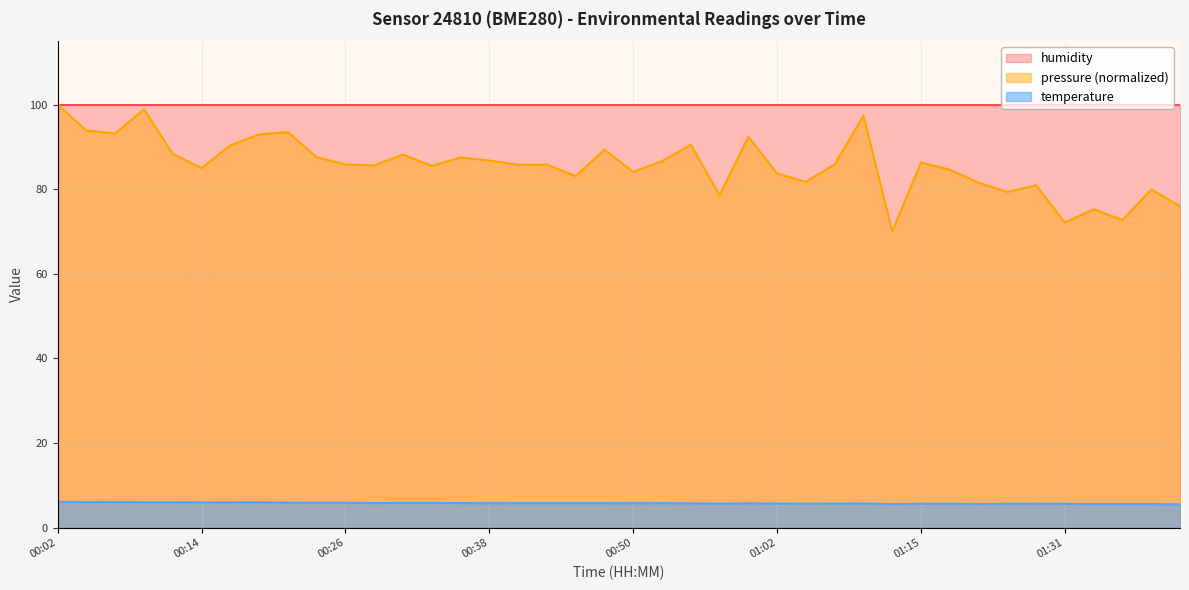

Is it true that the value at 01:41 is 8.9?

False